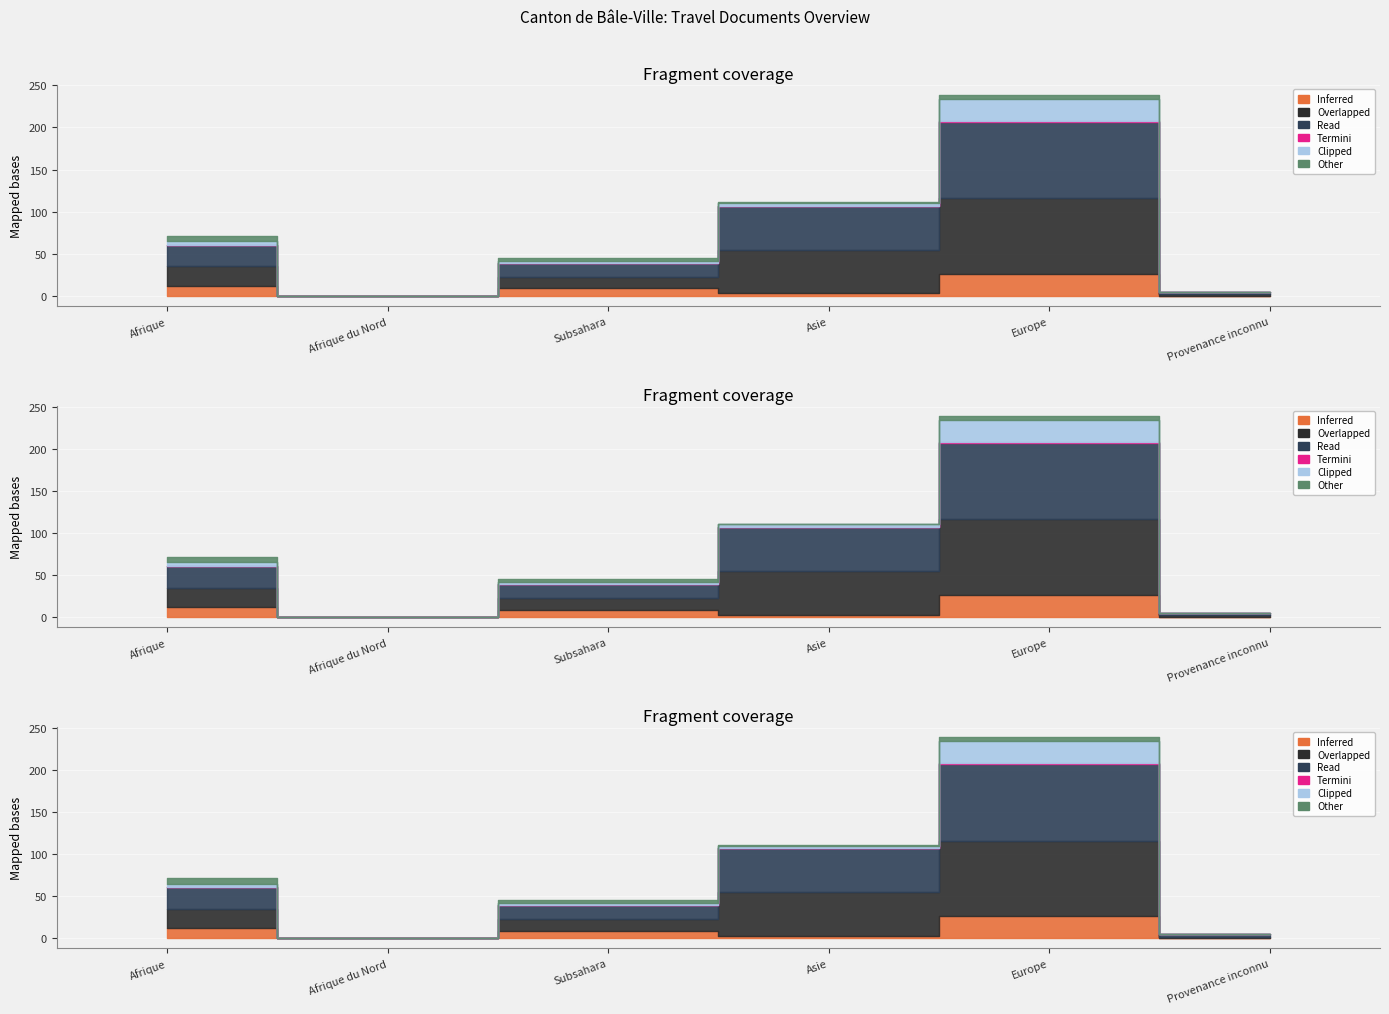

At how many categories does at least one series exceed 27?

2